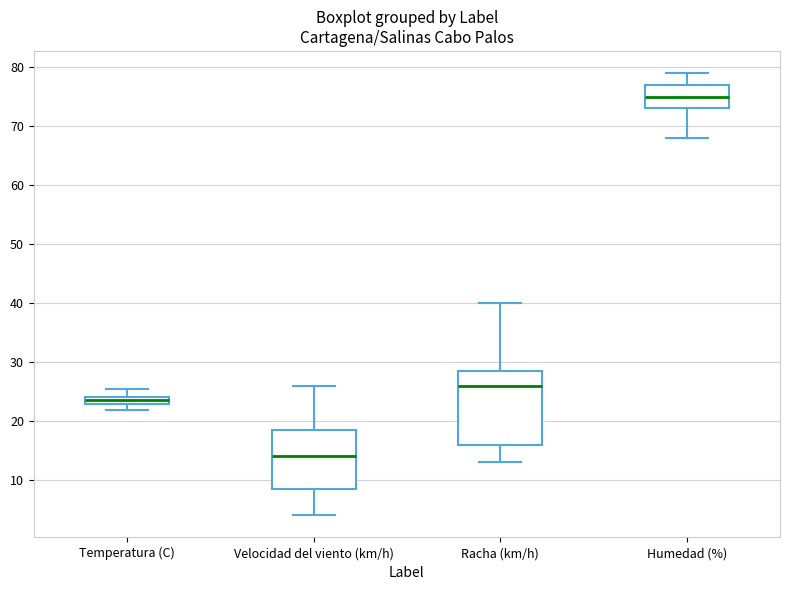

Which box is the tallest, from its lower edge to its upper edge?

Racha (km/h)